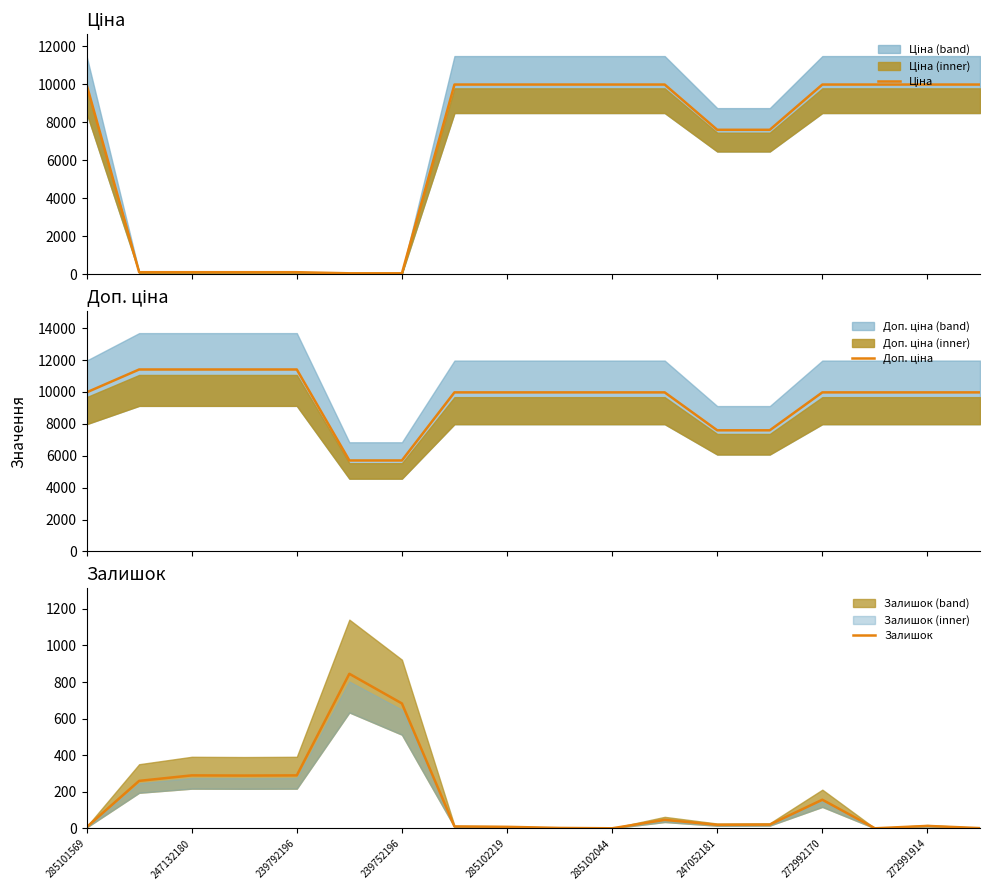

At how many categories does at least one series exceed 9309?

14